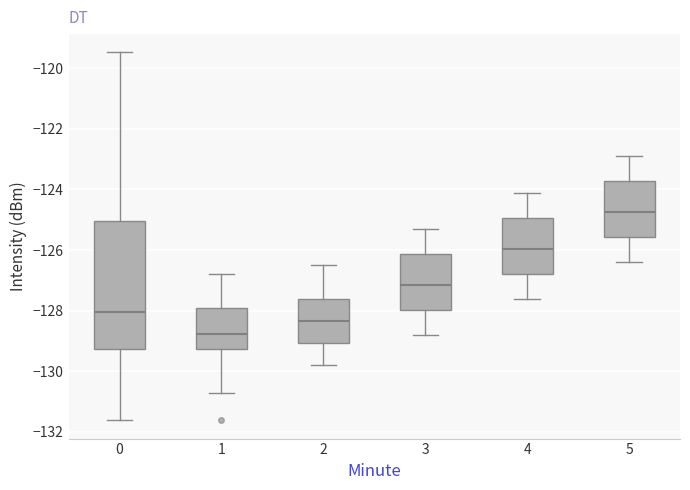

Reading left to right, read every box against the y-axis: the position of its median line, the range the box covers, and the ends of its whiskers. The values are not printed on the chart, so give them approximately, as read against the axis.

0: median -128.0, box -129.2 to -125.0, whiskers -131.6 to -119.4
1: median -128.8, box -129.2 to -128.0, whiskers -130.8 to -126.8
2: median -128.4, box -129.0 to -127.6, whiskers -129.8 to -126.4
3: median -127.2, box -128.0 to -126.2, whiskers -128.8 to -125.2
4: median -126.0, box -126.8 to -125.0, whiskers -127.6 to -124.0
5: median -124.8, box -125.6 to -123.8, whiskers -126.4 to -122.8